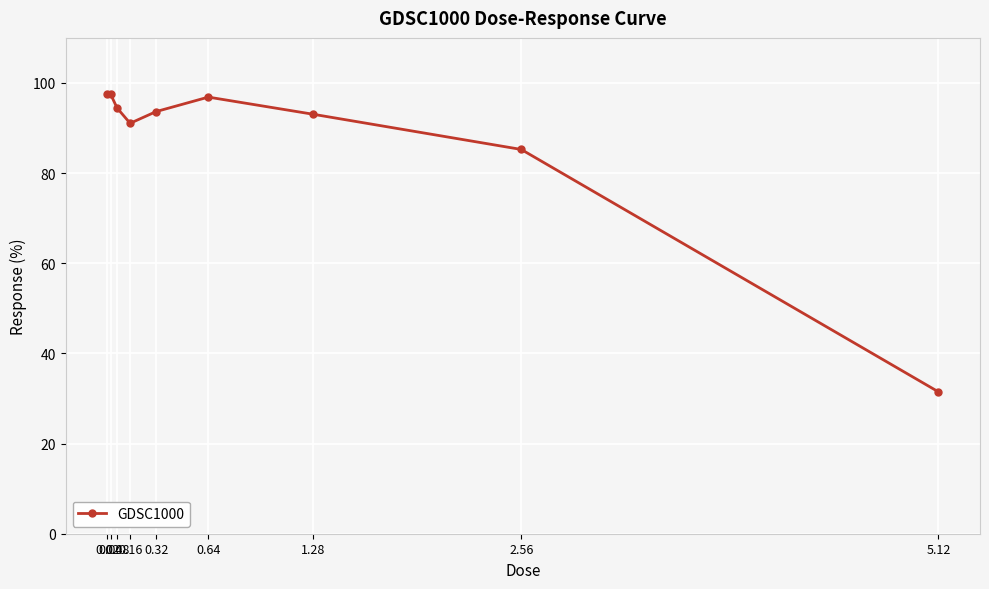

True or false: the data has more than 0 interior local peaks.

True